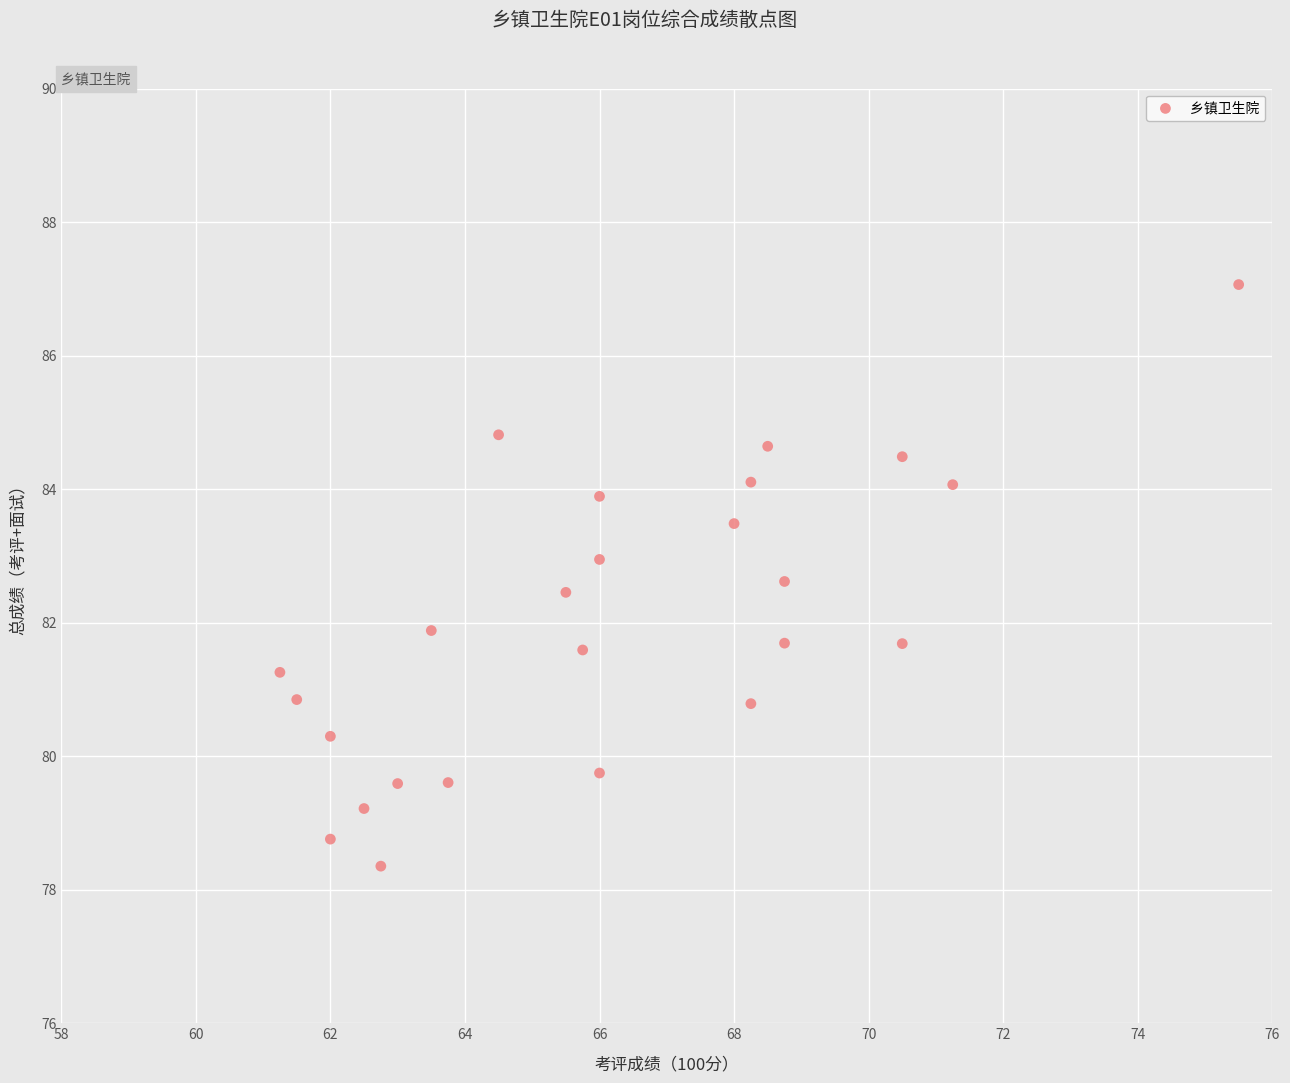

What is the range of X values (max minus min)?

14.2